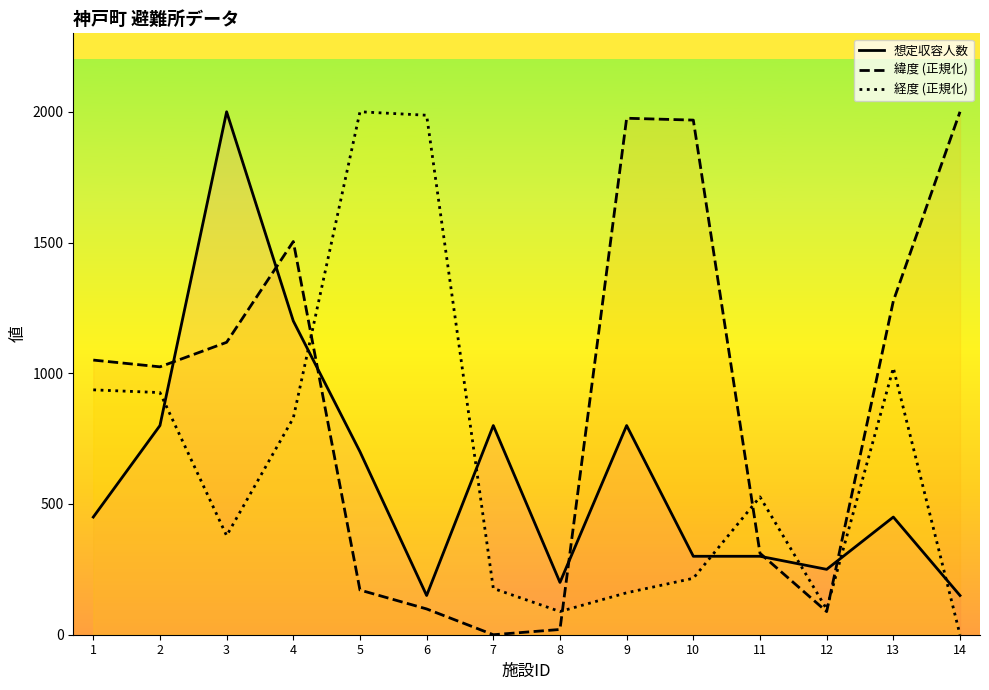

Is the value of 想定収容人数 at 4 greater than the value of 緯度 (正規化) at 11?

Yes